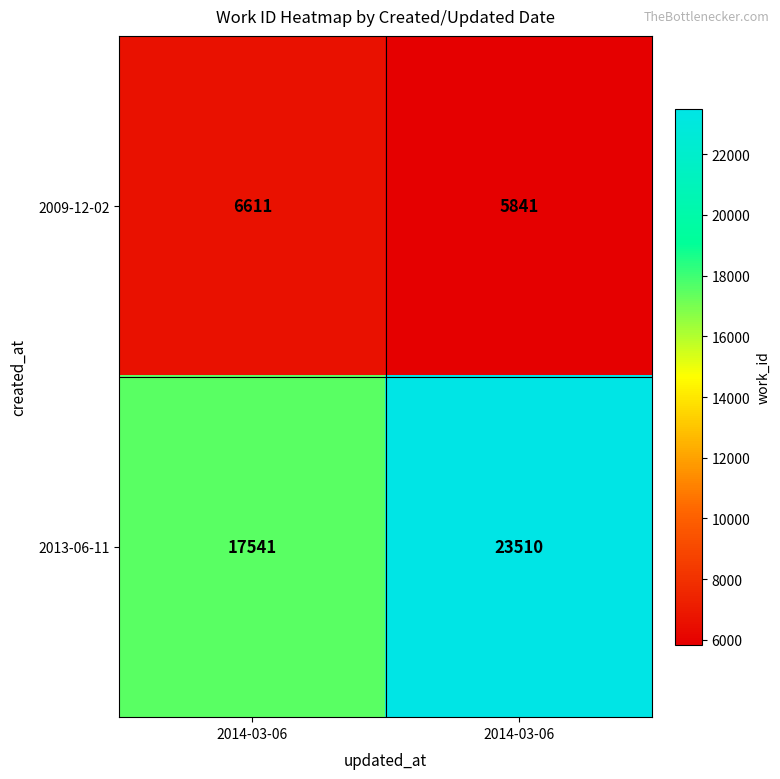

Which series changed the most between 2014-03-06 and 2014-03-06?

2013-06-11